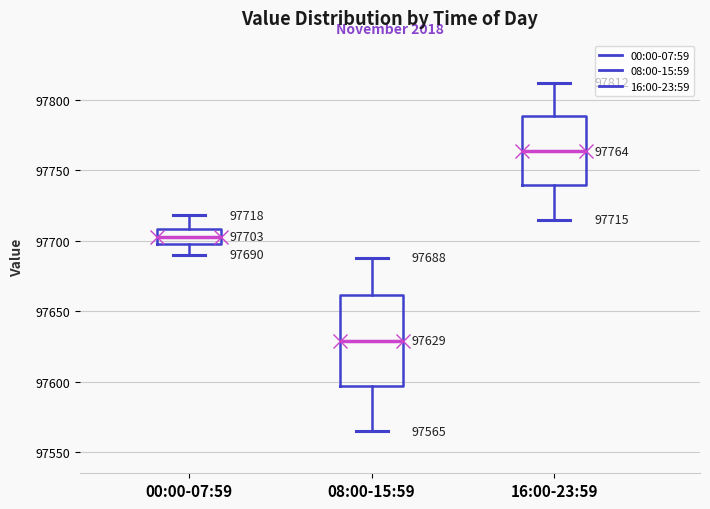

Which box's median line is the lowest?

08:00-15:59